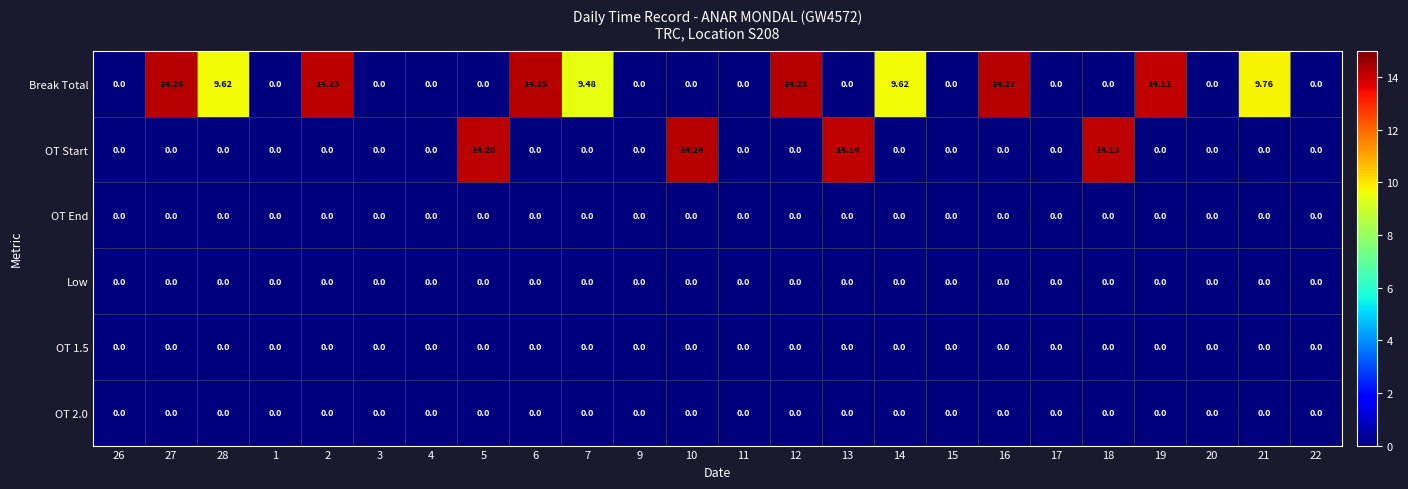

Which series has the widest spread of values?

Break Total